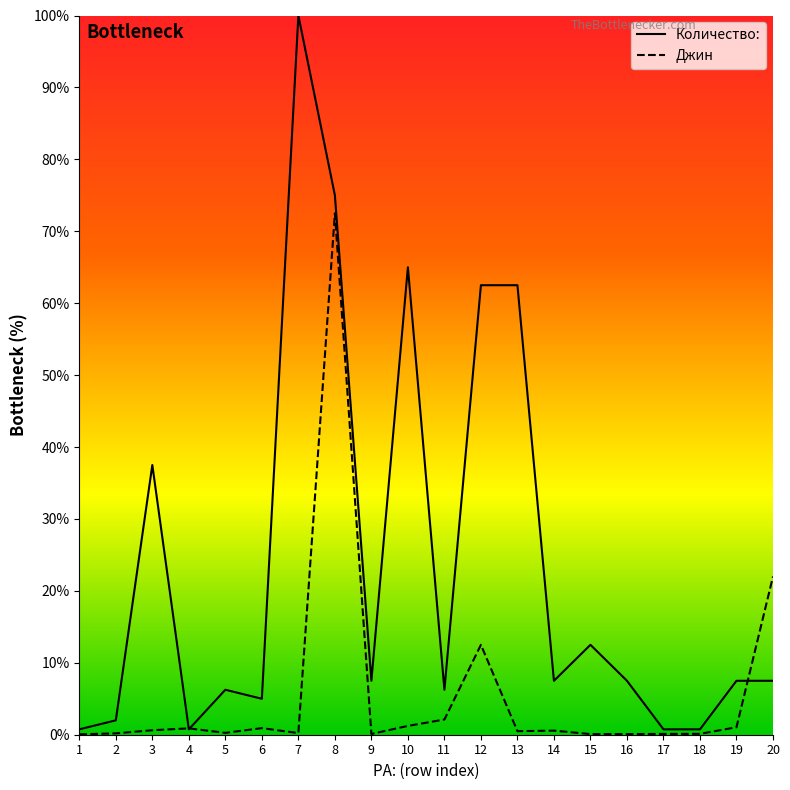

Which label corresponds to the smallest value in the chart?

1